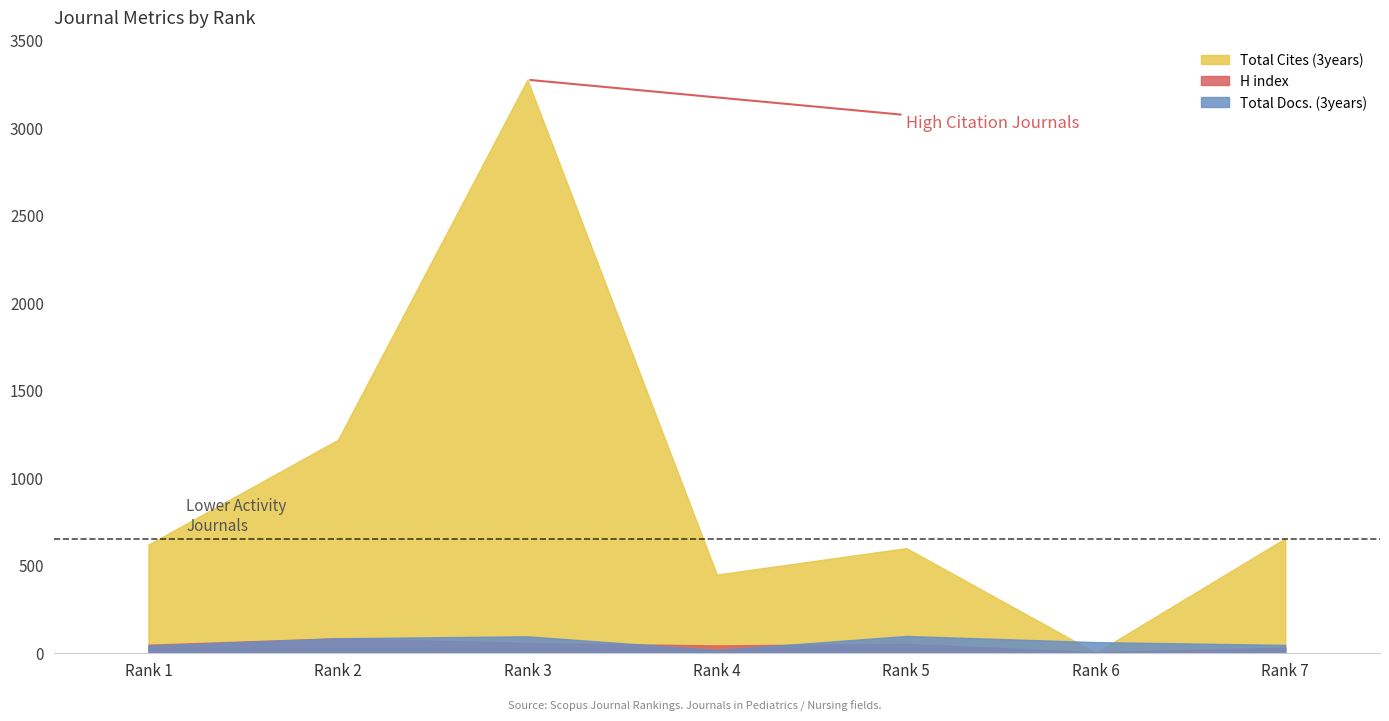

The Total Docs. (3years) series shows 26 at Rank 1. True or false?

False